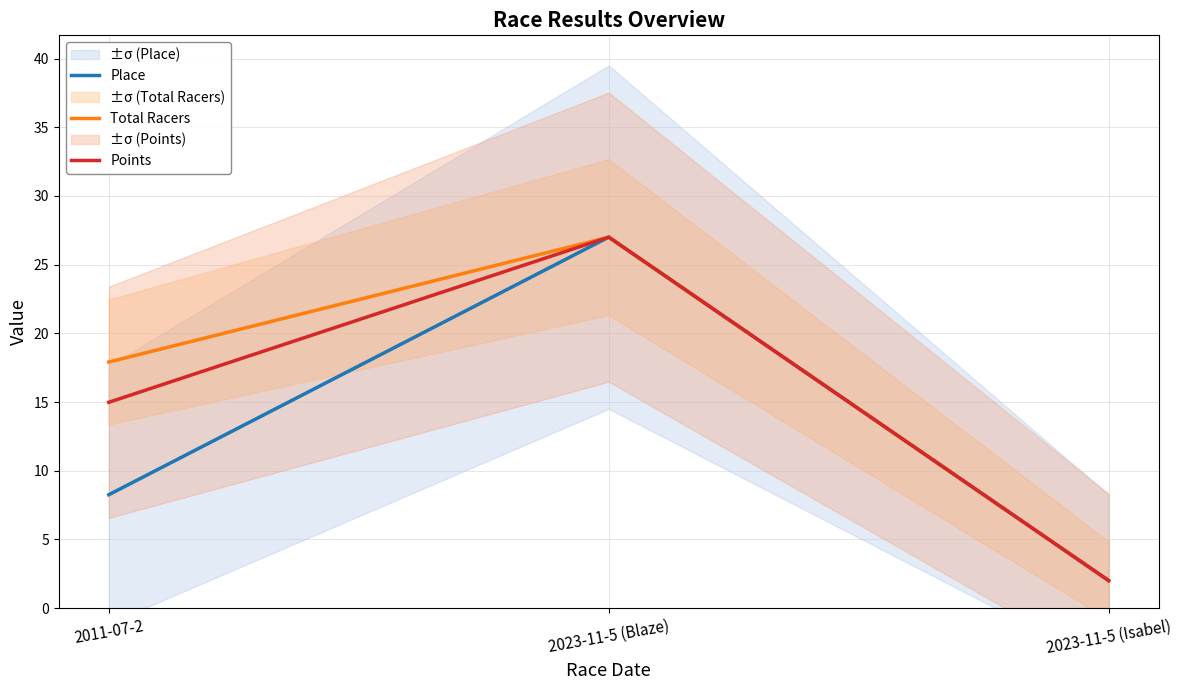

What is the approximate value of Total Racers at 2023-11-5 (Isabel)?

2.0